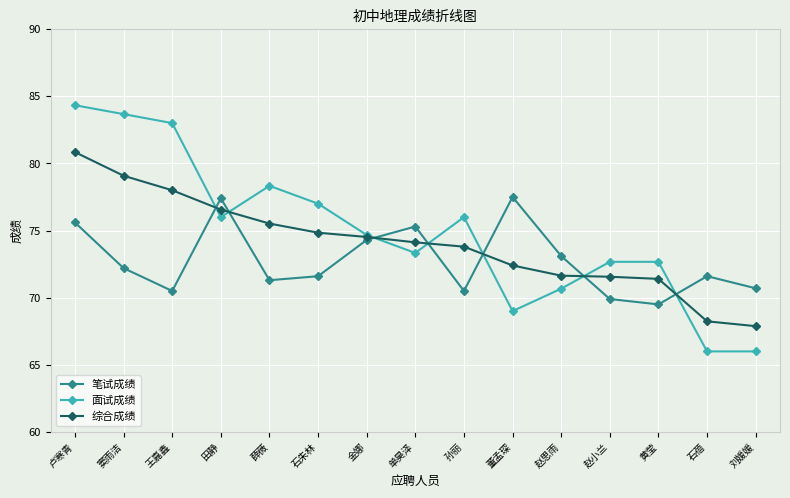

Where is 笔试成绩 nearest to the value 73?

赵思雨